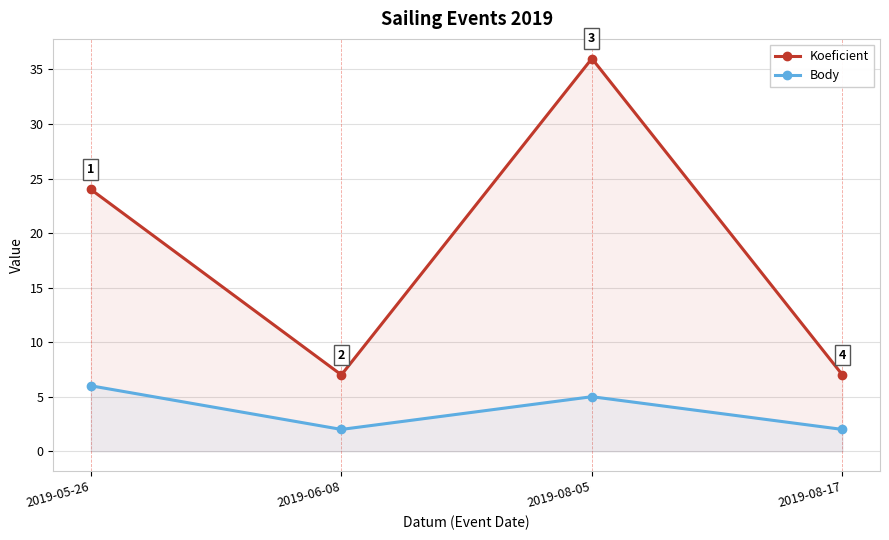

At which label is Body closest to 4?

2019-08-05